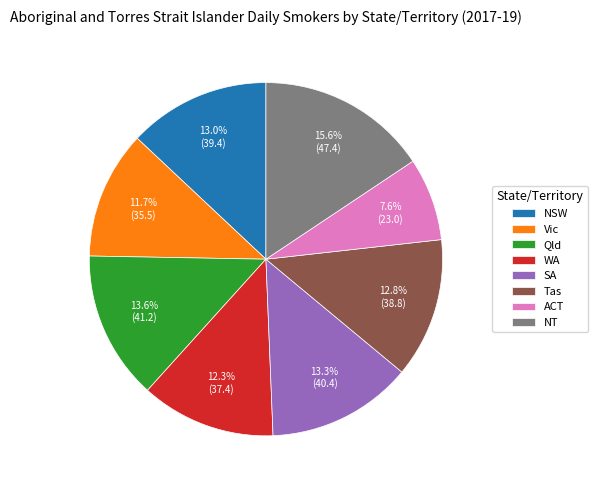

How many slices are in this pie chart?

8